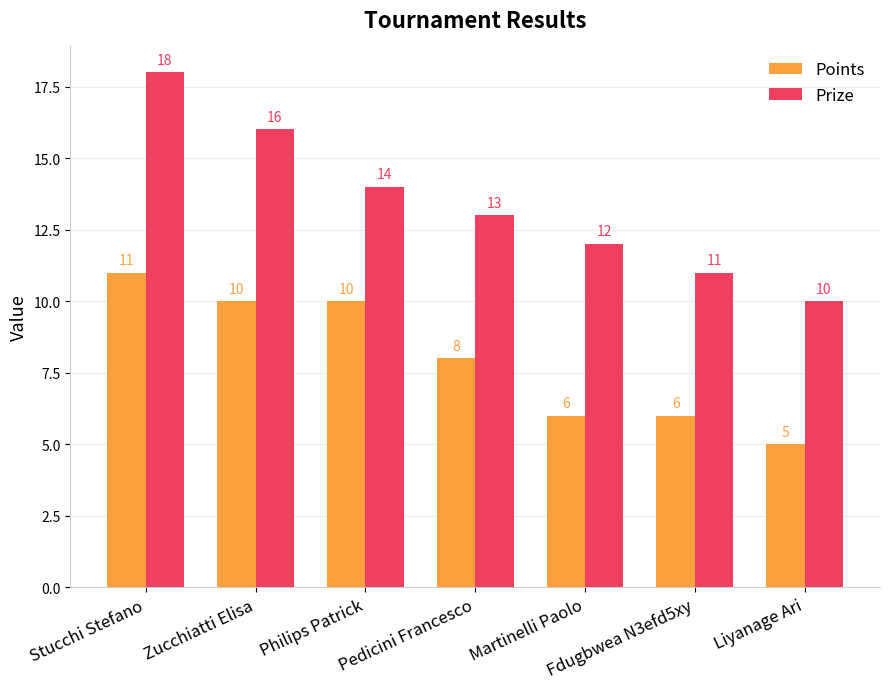

At how many categories does at least one series exceed 8?

7